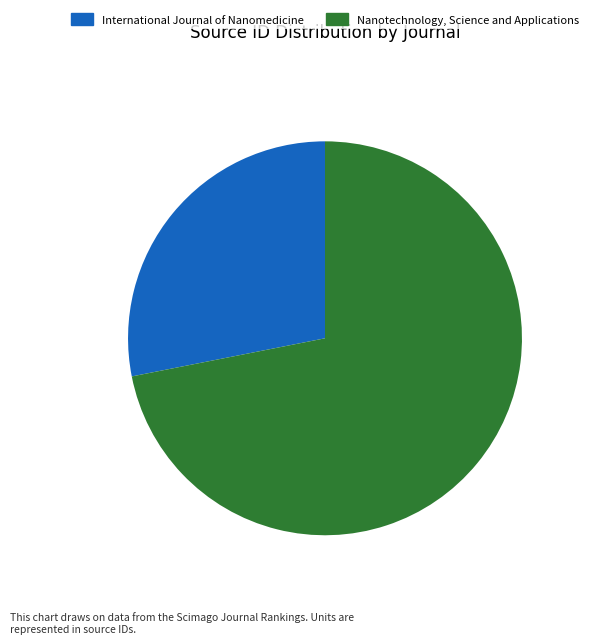

How many slices are in this pie chart?

2